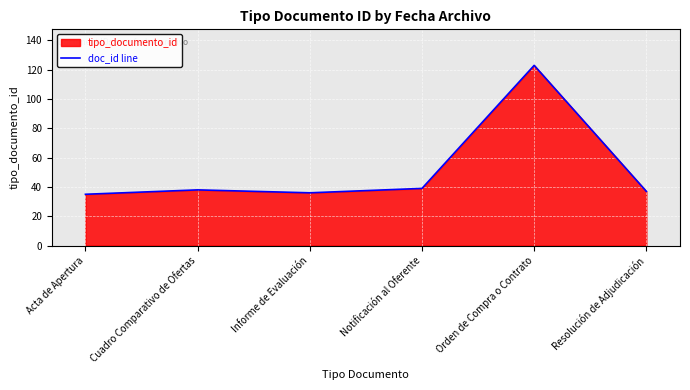

What is the label of the 1st point from the right?

Resolución de Adjudicación